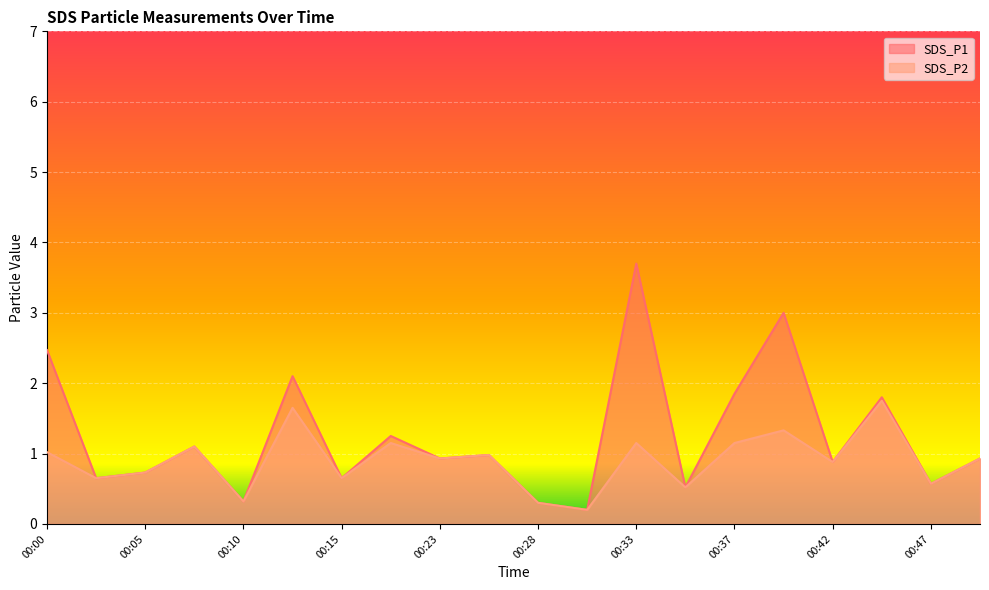

Is it true that SDS_P1 equals 0.9 at 00:50?

True